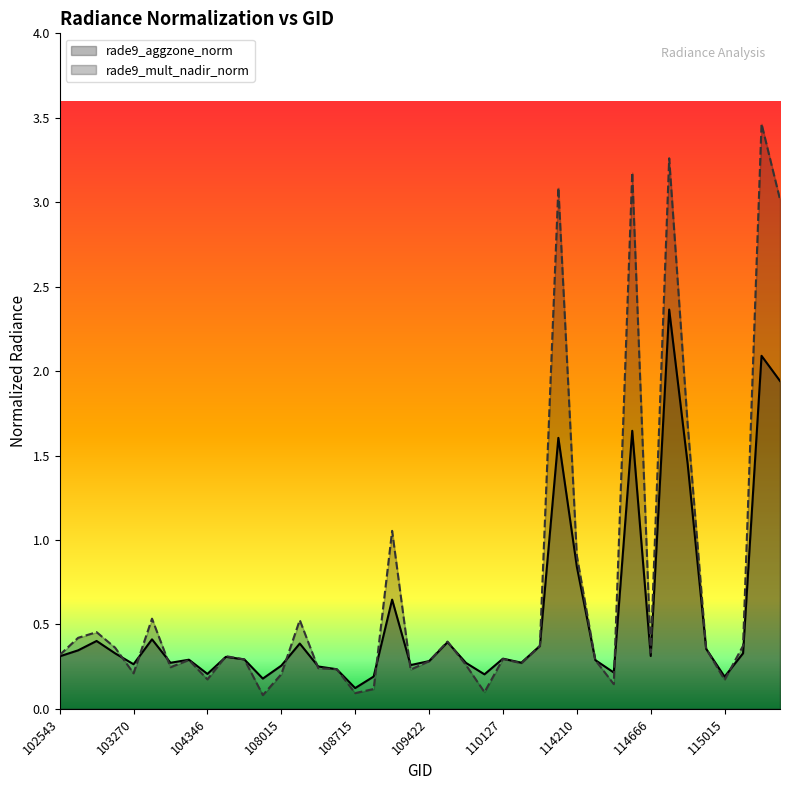

Is the value of rade9_mult_nadir_norm at 114553 greater than the value of rade9_aggzone_norm at 108180?

No